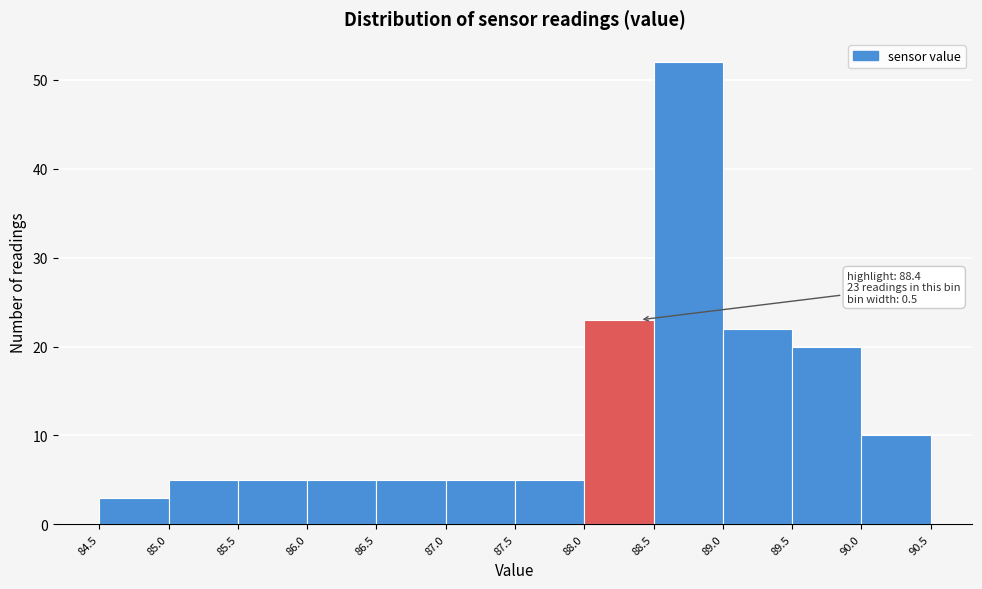

Which range on the x-axis has the tallest bar?

88.5 to 89.0